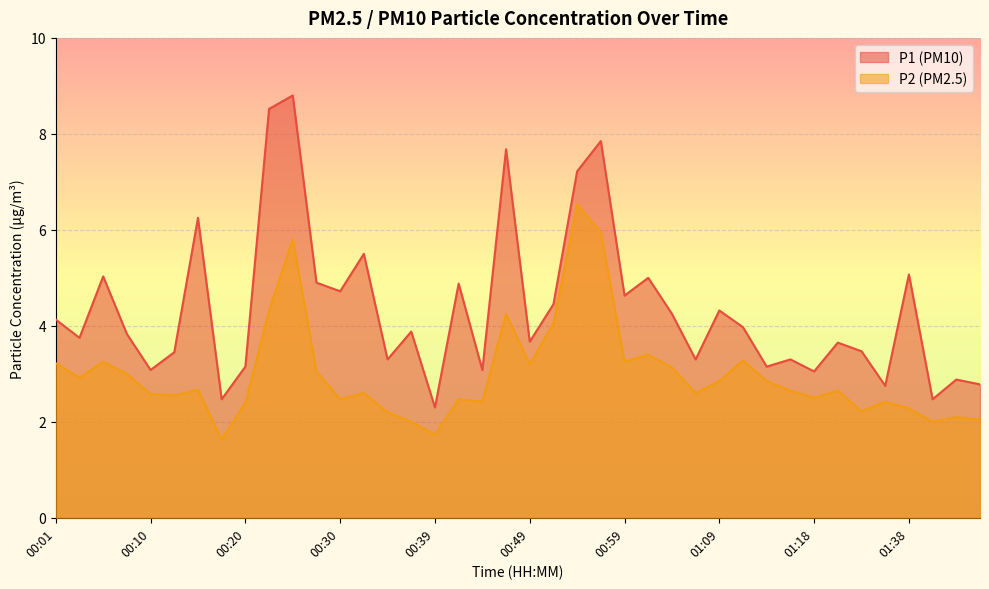

At which category is the sum across all series the highest?

00:25